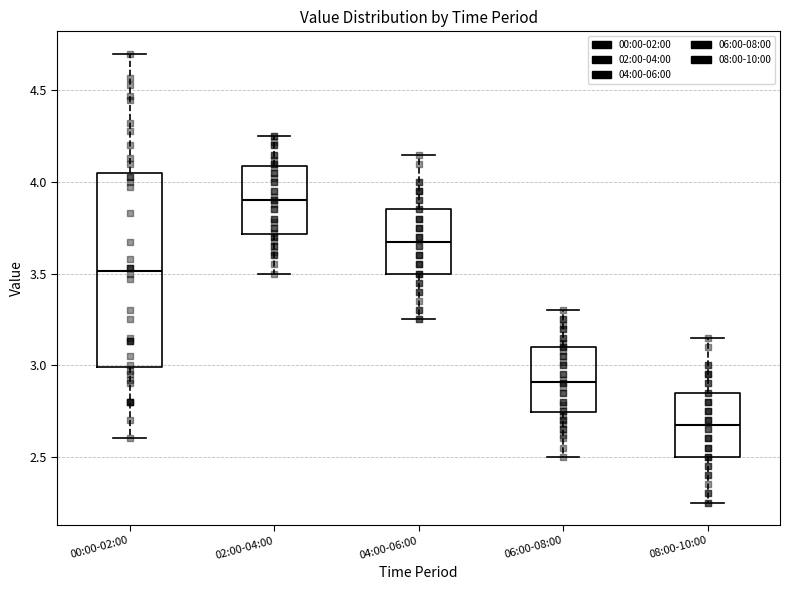

Which box is the tallest, from its lower edge to its upper edge?

00:00-02:00